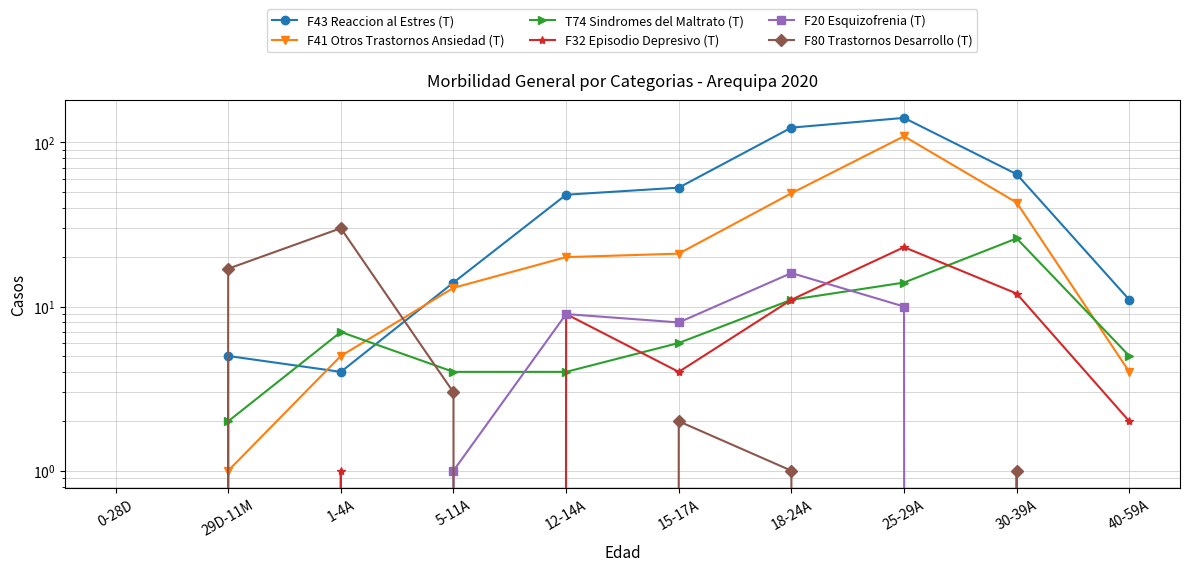

Where is the first local maximum for F41 Otros Trastornos Ansiedad (T)?

25-29A